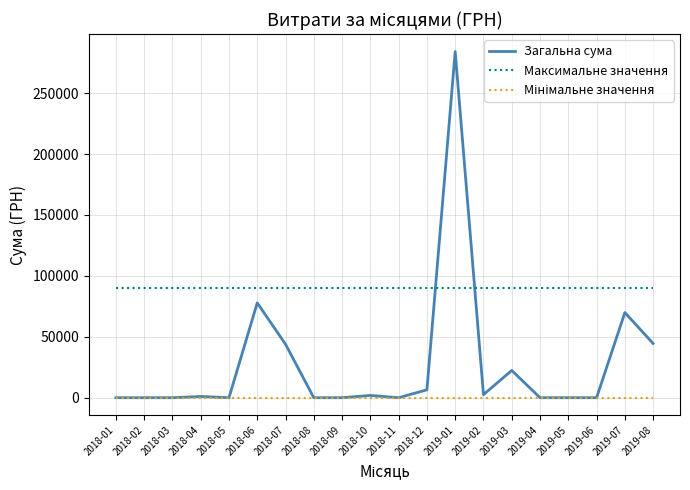

Which series ends up on top after the final intersection of Максимальне значення and Загальна сума?

Максимальне значення